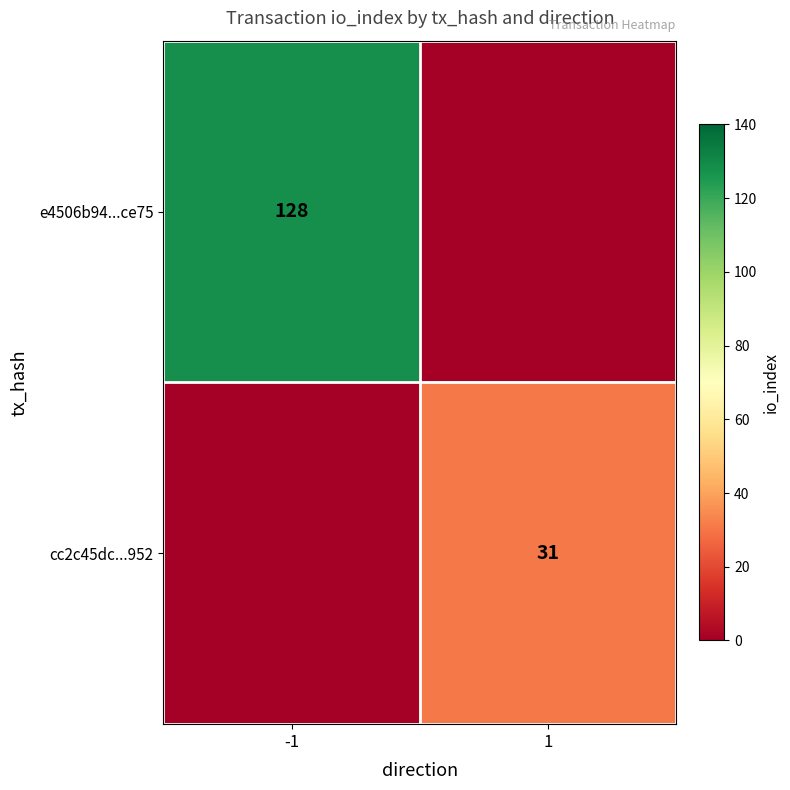

True or false: e4506b94...ce75 has a value of 81 at -1.

False